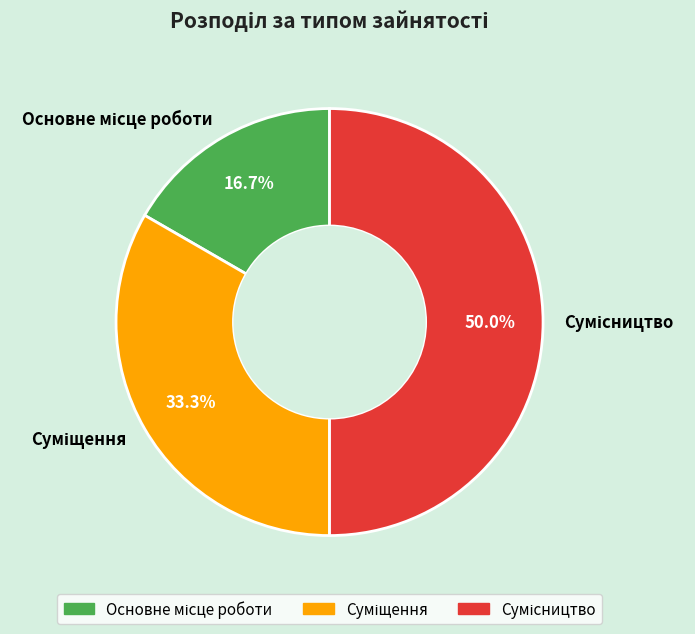

Rank the categories by value from lowest to highest.

Основне місце роботи, Суміщення, Сумісництво